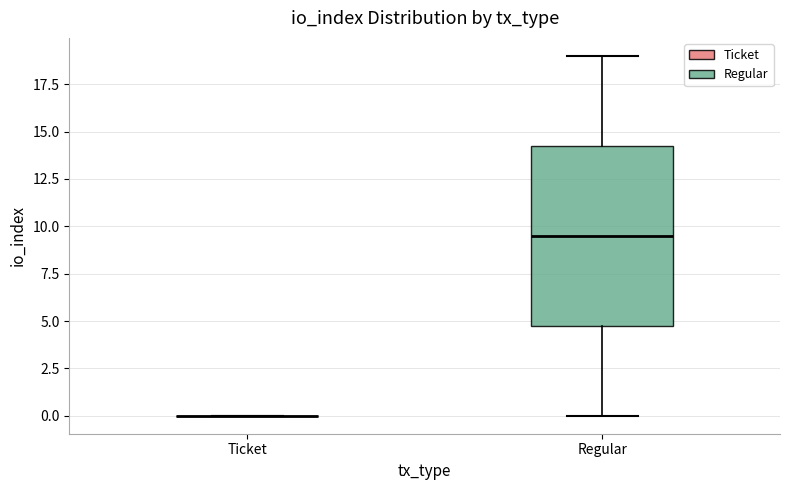

Reading left to right, read every box against the y-axis: the position of its median line, the range the box covers, and the ends of its whiskers. The values are not printed on the chart, so give them approximately, as read against the axis.

Ticket: box collapsed to a line at 0.0, whiskers 0.0 to 0.0
Regular: median 9.5, box 5.0 to 14.5, whiskers 0.0 to 19.0